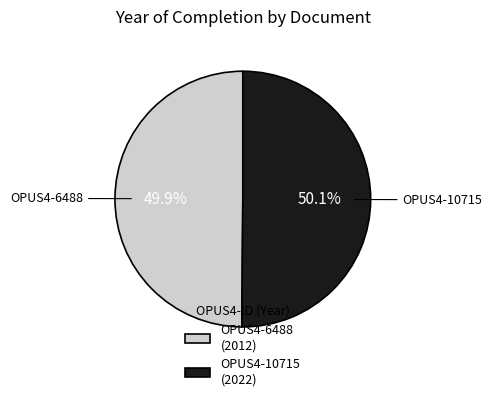

Combined, what portion of the pie is OPUS4-10715 (2022) and OPUS4-6488 (2012)?

100.0%